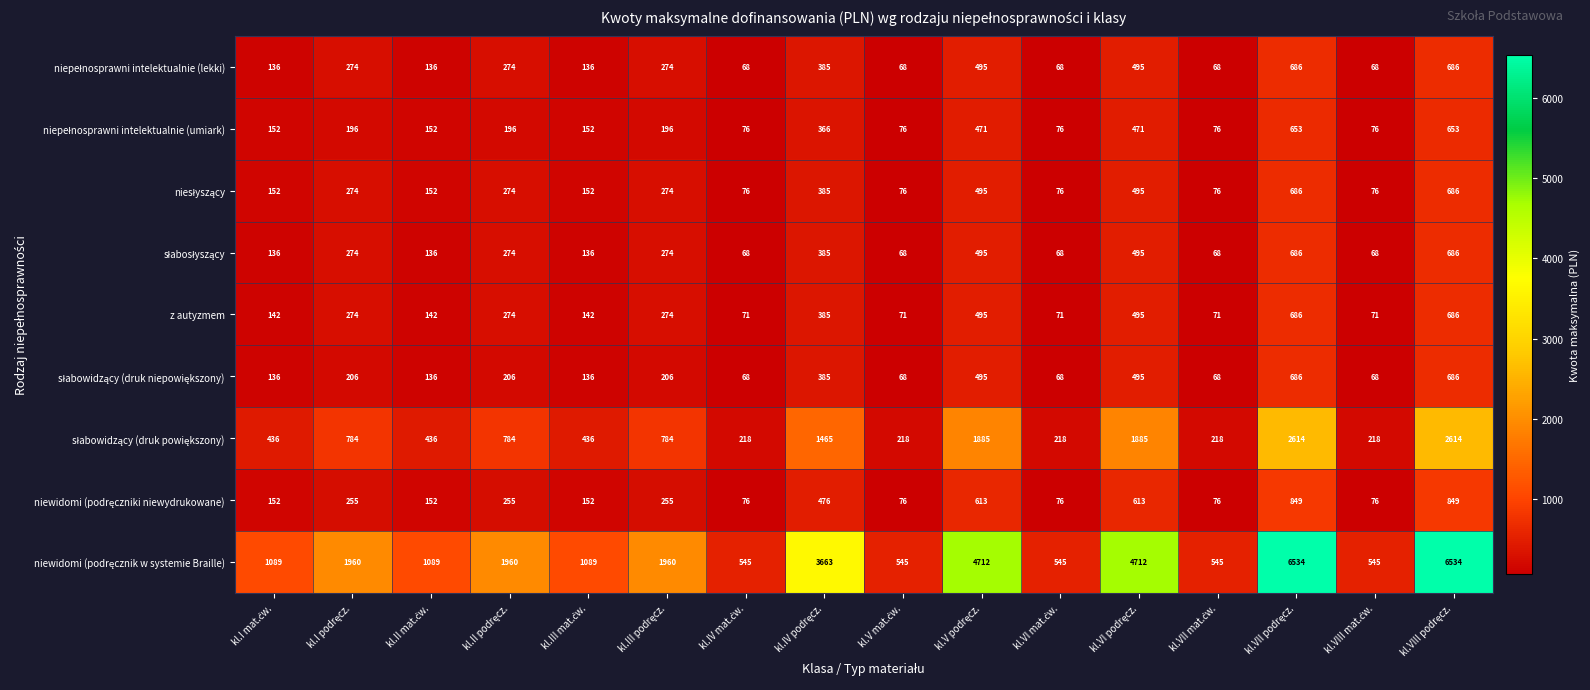

What is the smallest value displayed?

68